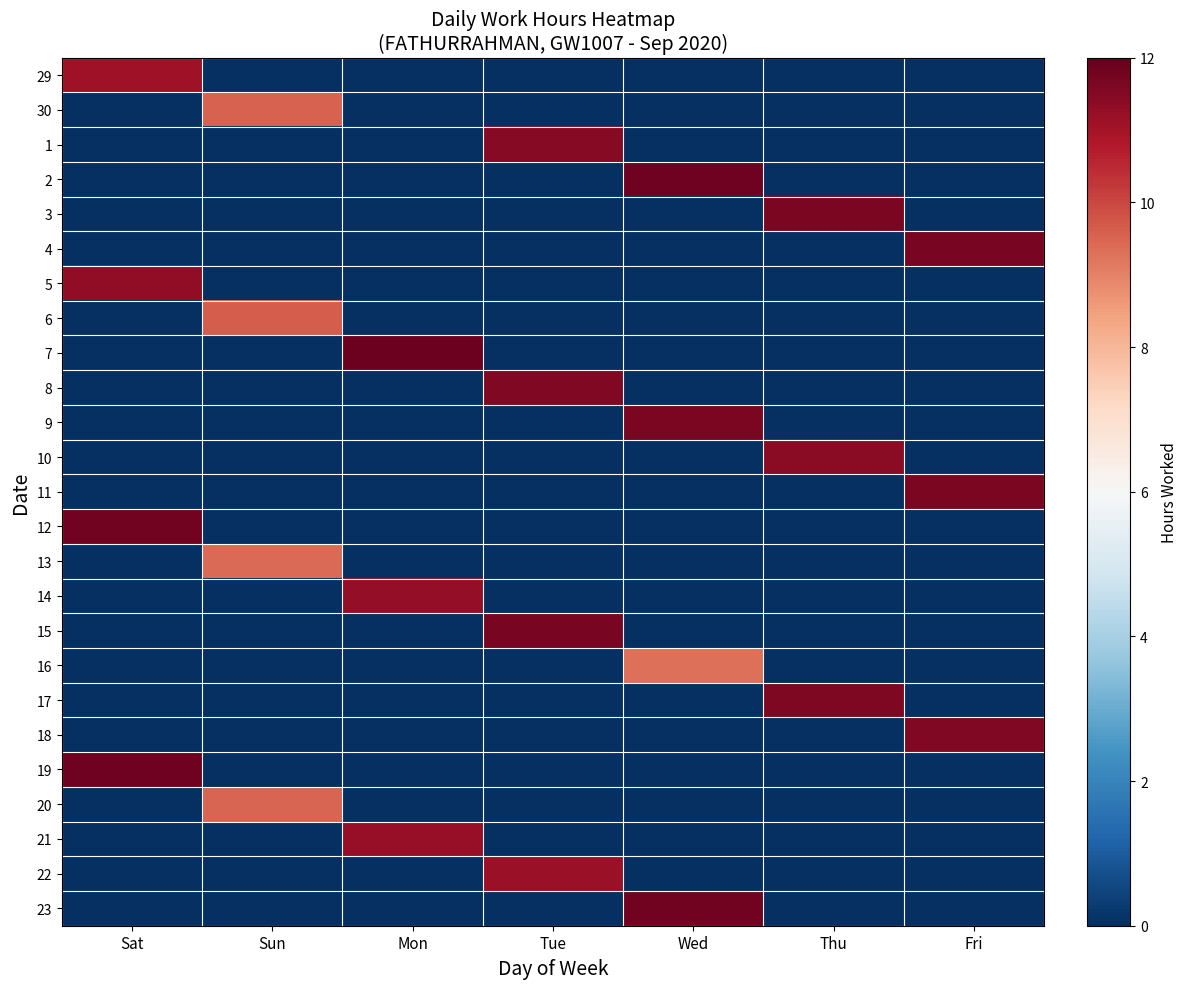

Rank the series at Thu from highest to lowest value.

3, 17, 10, 29, 30, 1, 2, 4, 5, 6, 7, 8, 9, 11, 12, 13, 14, 15, 16, 18, 19, 20, 21, 22, 23